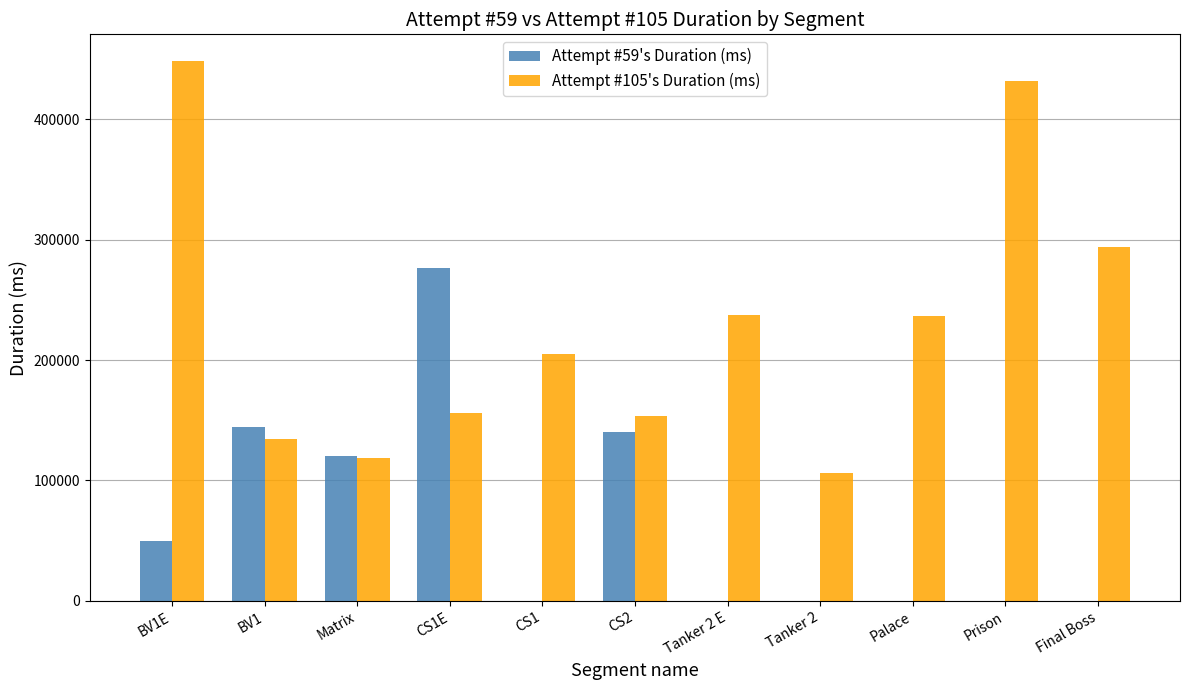

The Attempt #105's Duration (ms) series shows 432136 at Prison. True or false?

True